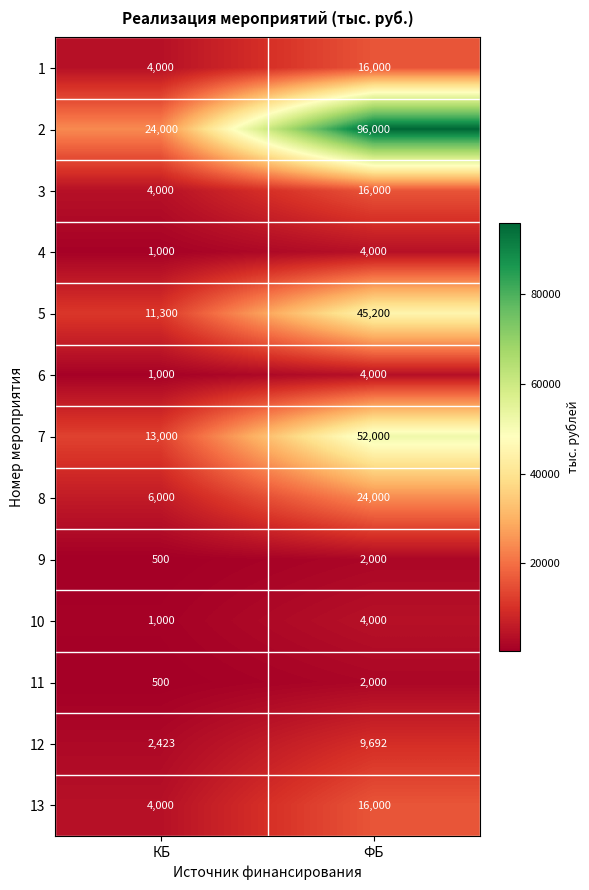

What is the total value across all series at КБ?

72723